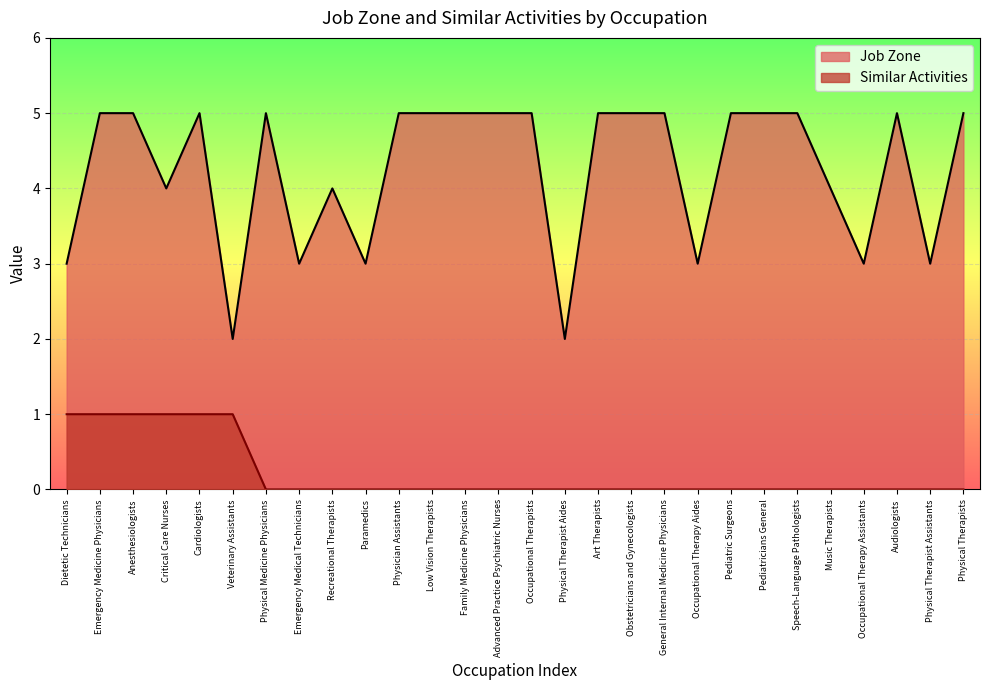

Which category has the lowest value in the Job Zone series?

Veterinary Assistants